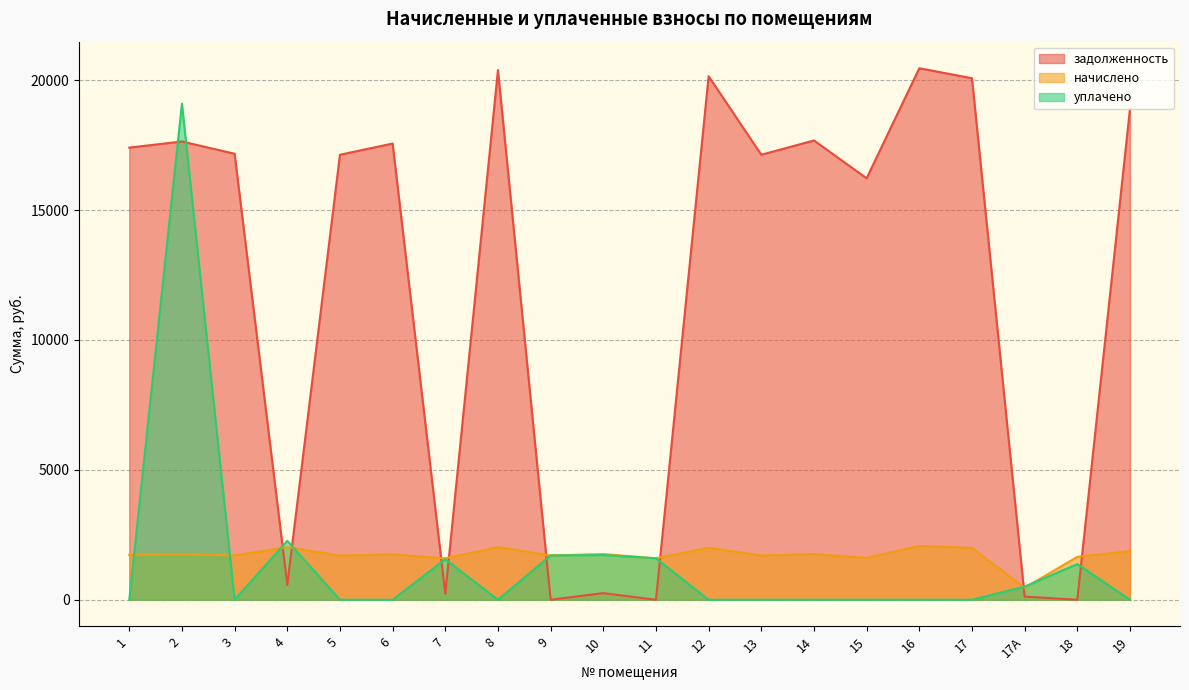

What is the label of the 12th point from the right?

9